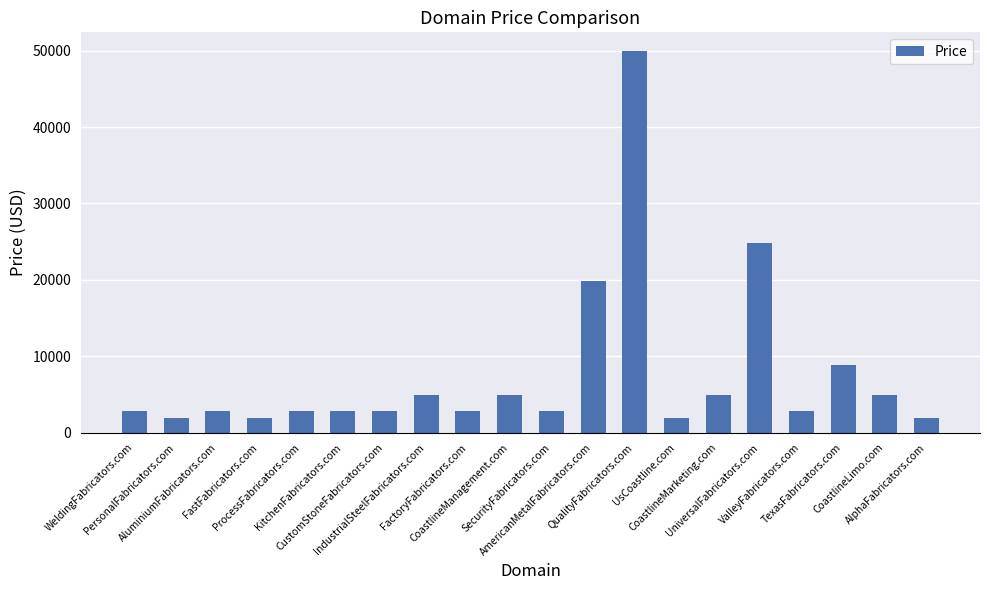

What is the average value?

7688